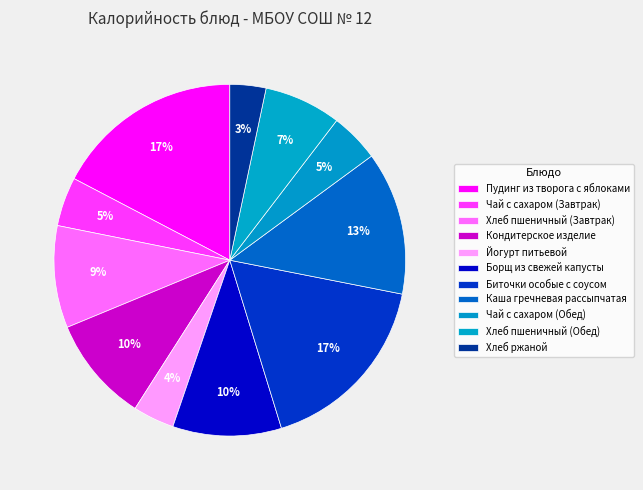

How many slices are in this pie chart?

11